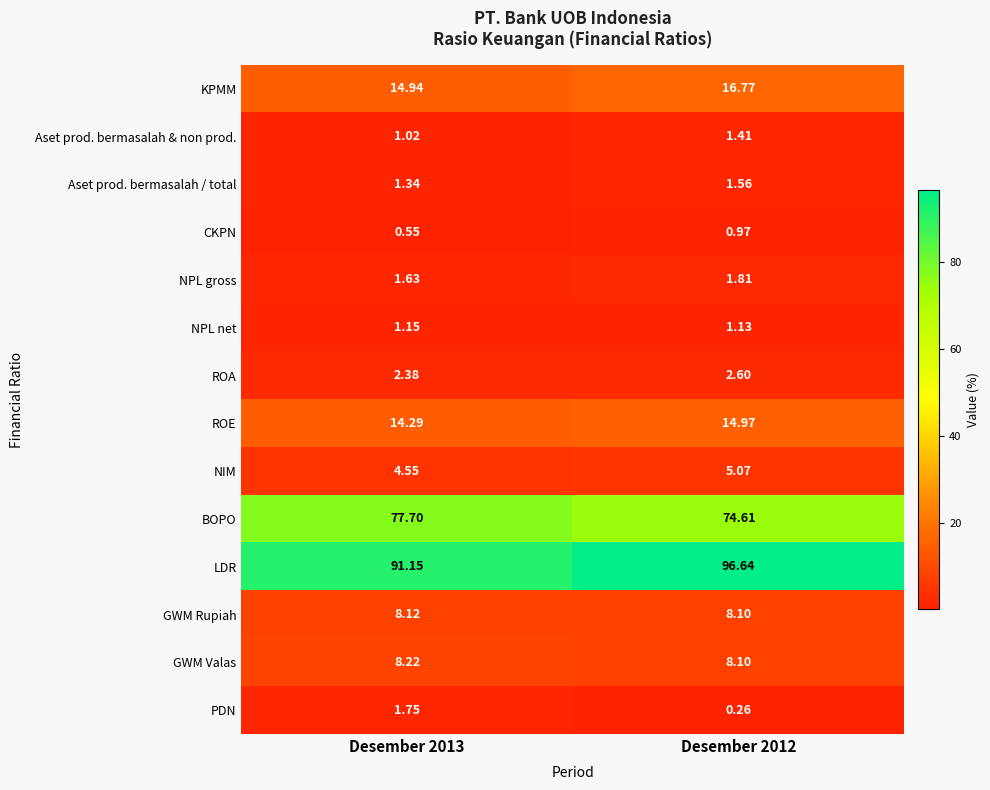

Between Desember 2013 and Desember 2012, which series saw the biggest shift?

LDR